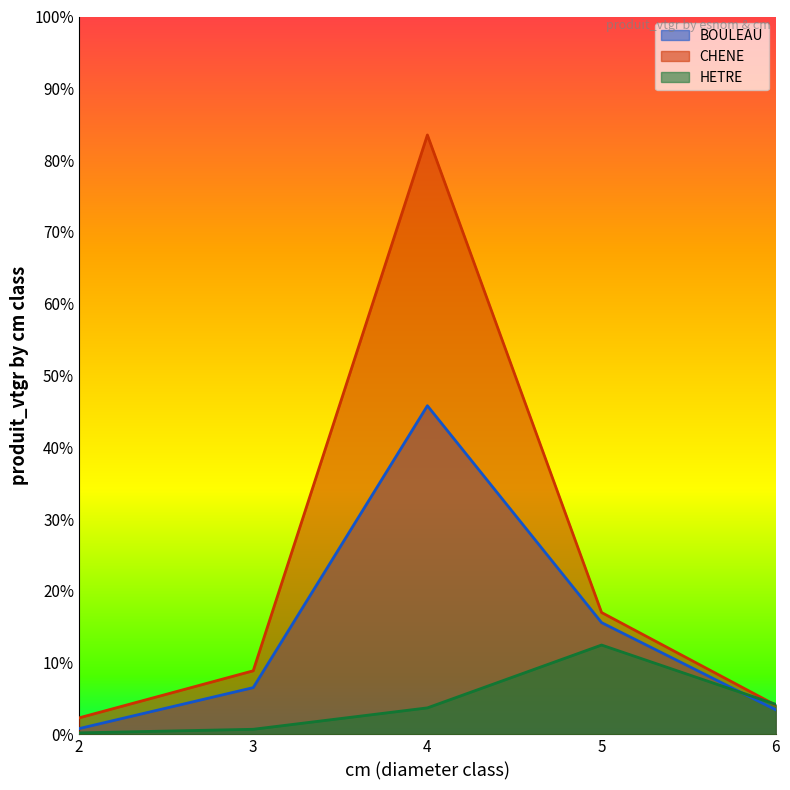

What is the difference between the BOULEAU values at 5 and 2?

14.8